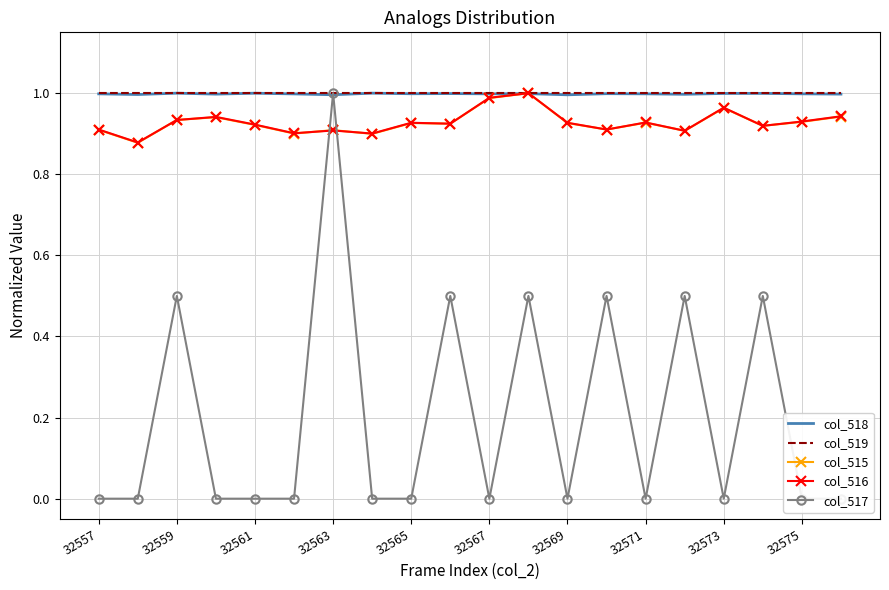

The value of col_516 at 32557 is 1.6. True or false?

False